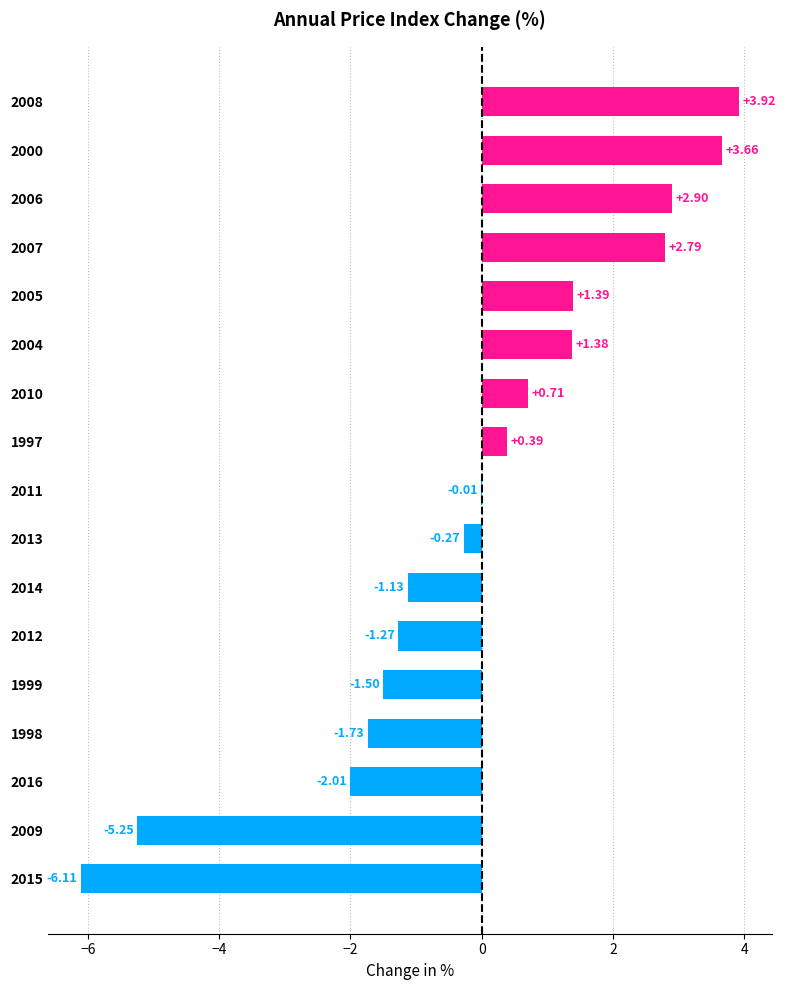

How many distinct data groups are displayed?

1